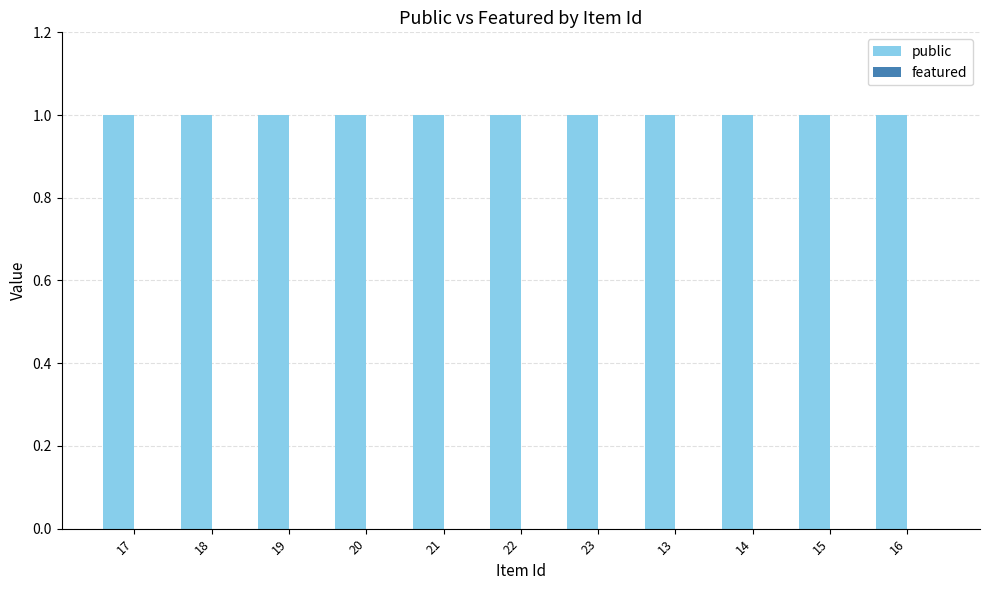

What is the maximum value for public?

1